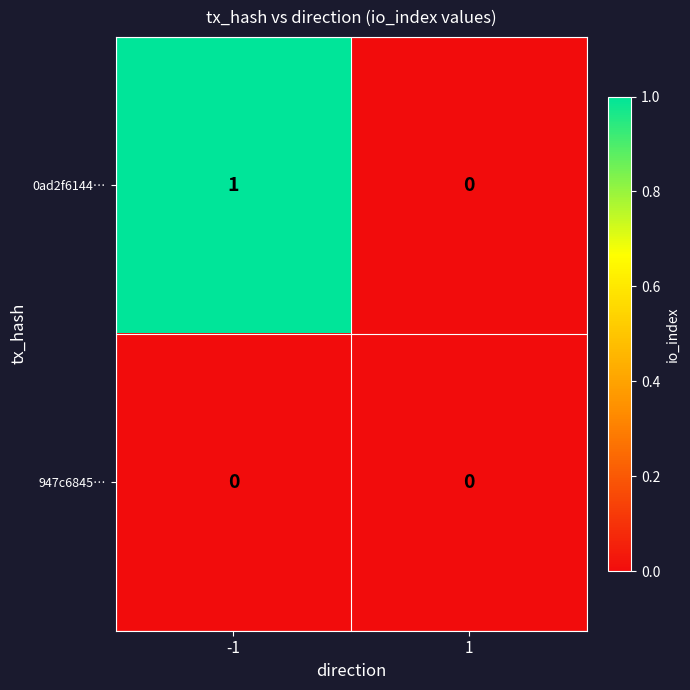

Count the number of data series in this chart.

2